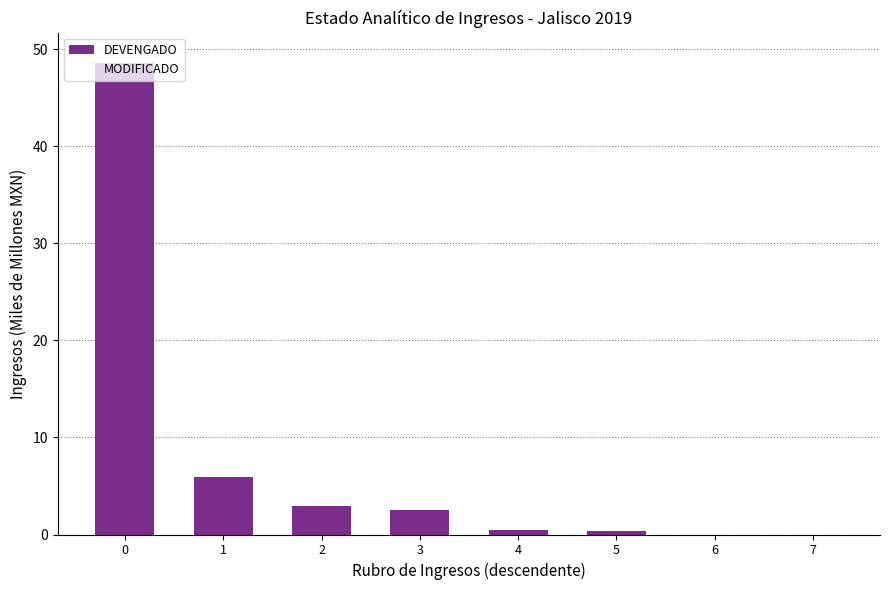

Reading left to right, list all the values displayed in this chart.

DEVENGADO: 0=48.6	1=5.9	2=2.9	3=2.5	4=0.5	5=0.3	6=0.0	7=0.0
MODIFICADO: 0=49.2	1=5.9	2=2.9	3=2.5	4=0.5	5=0.3	6=0.0	7=5.2